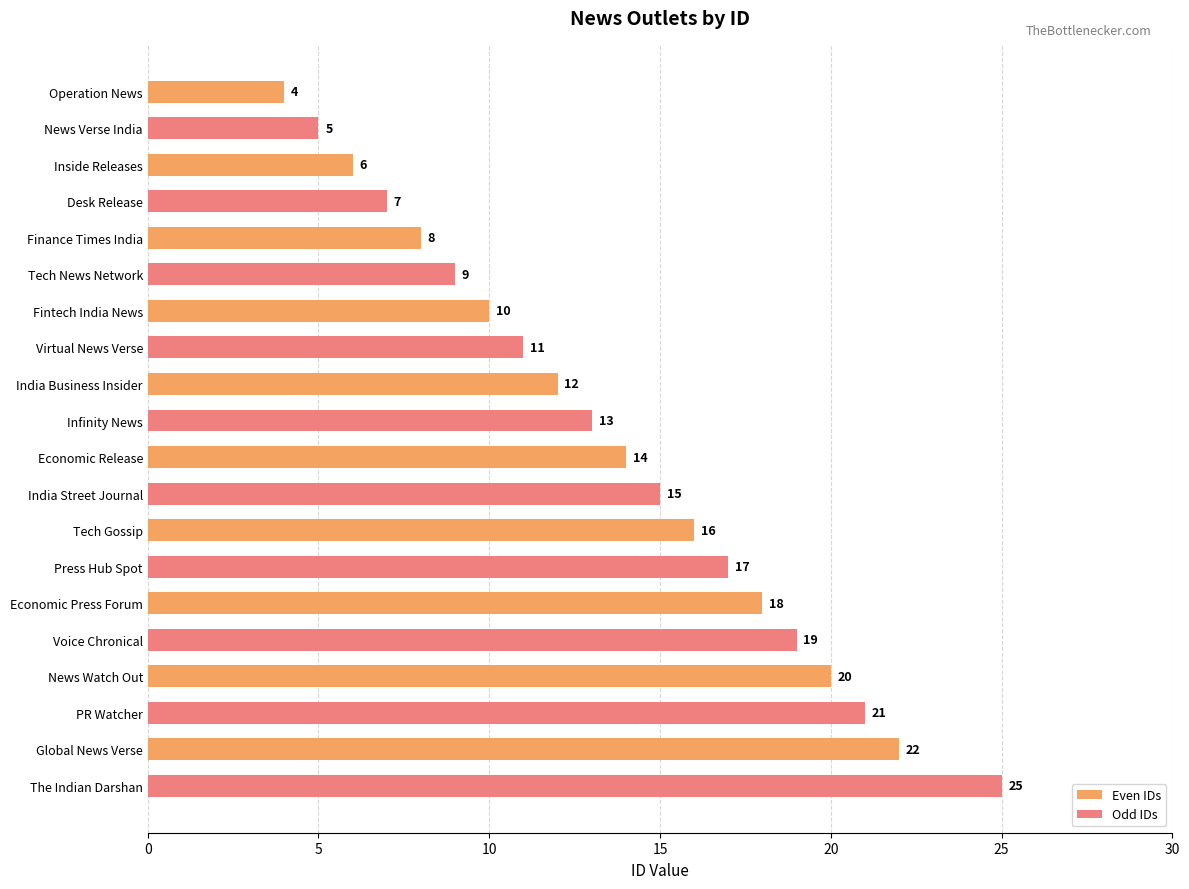

Count the Odd IDs values in the range 9 to 19.

6